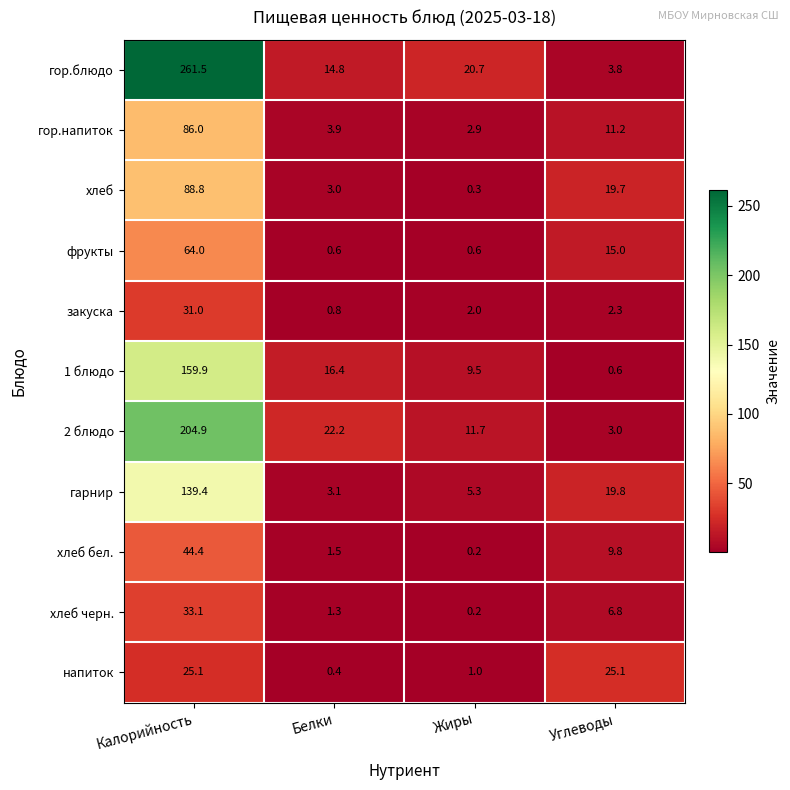

What is the difference between the maximum and minimum values in the 2 блюдо series?

201.9